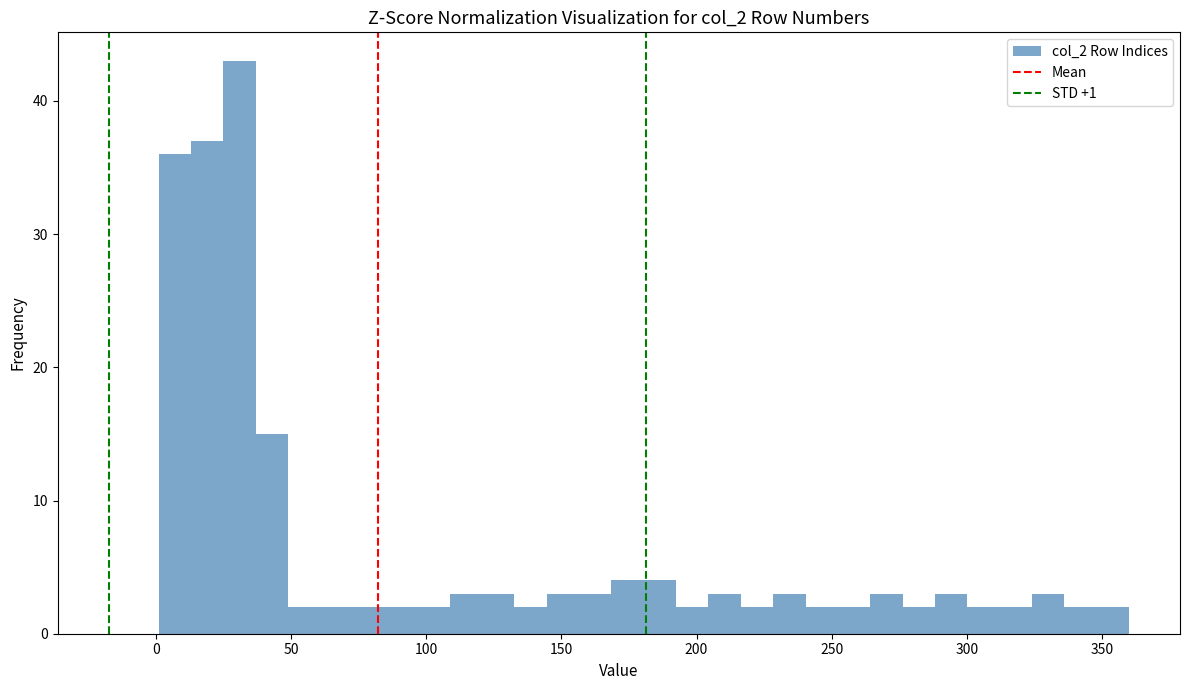

Around what value on the x-axis is the tallest bar? Give the approximate position of its centre, as read against the axis.

30